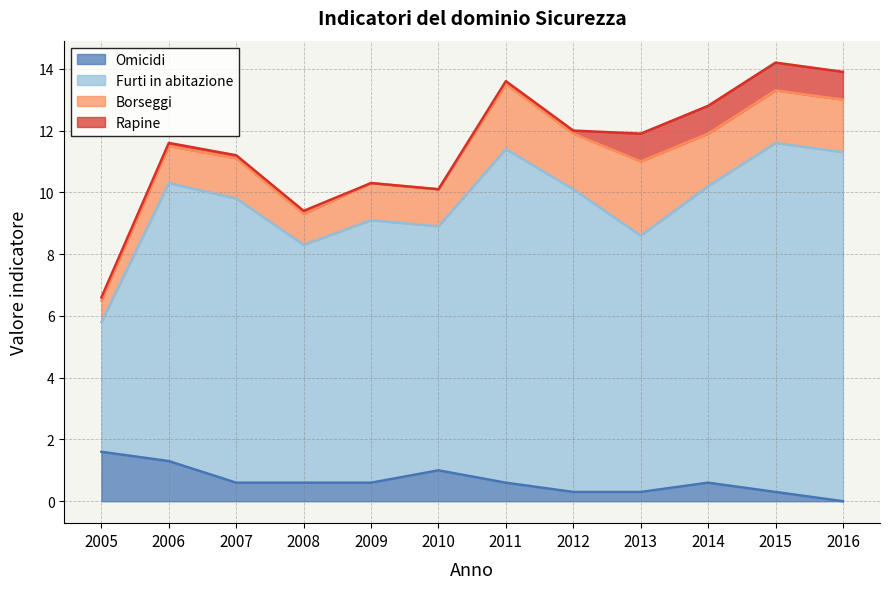

What is the value of the Furti in abitazione point at the 1st from the left?

5.8